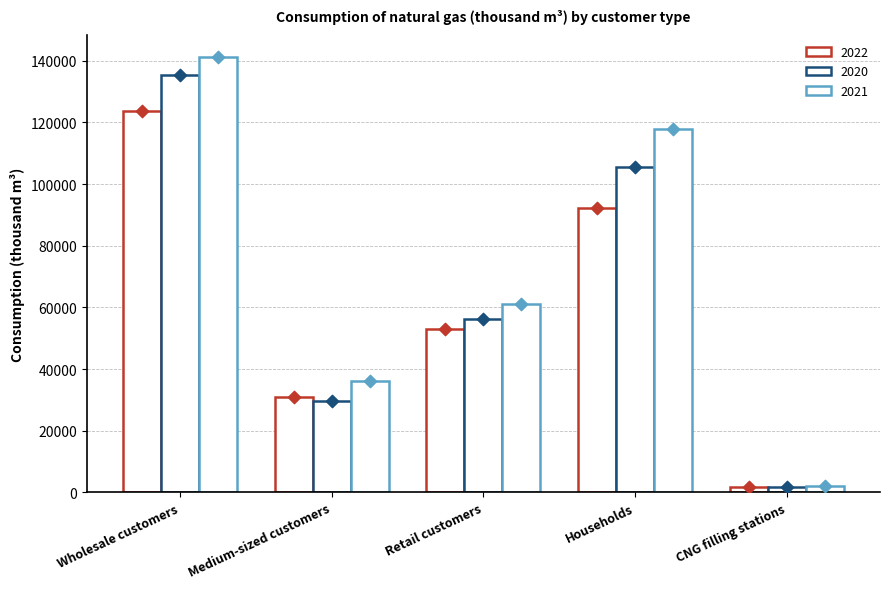

At how many categories does at least one series exceed 96165?

2